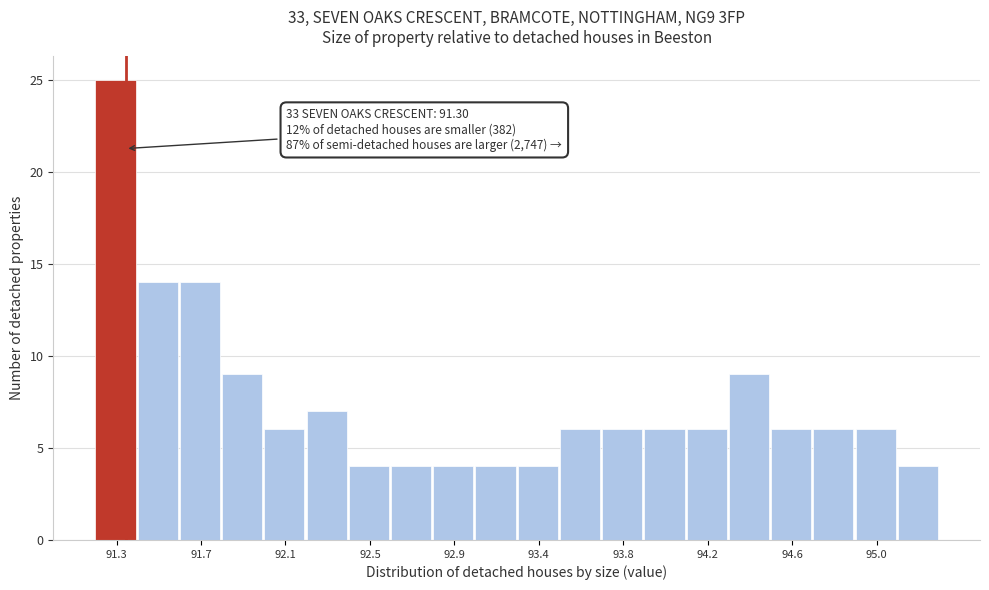

Which range on the x-axis has the tallest bar?

91.15 to 91.36